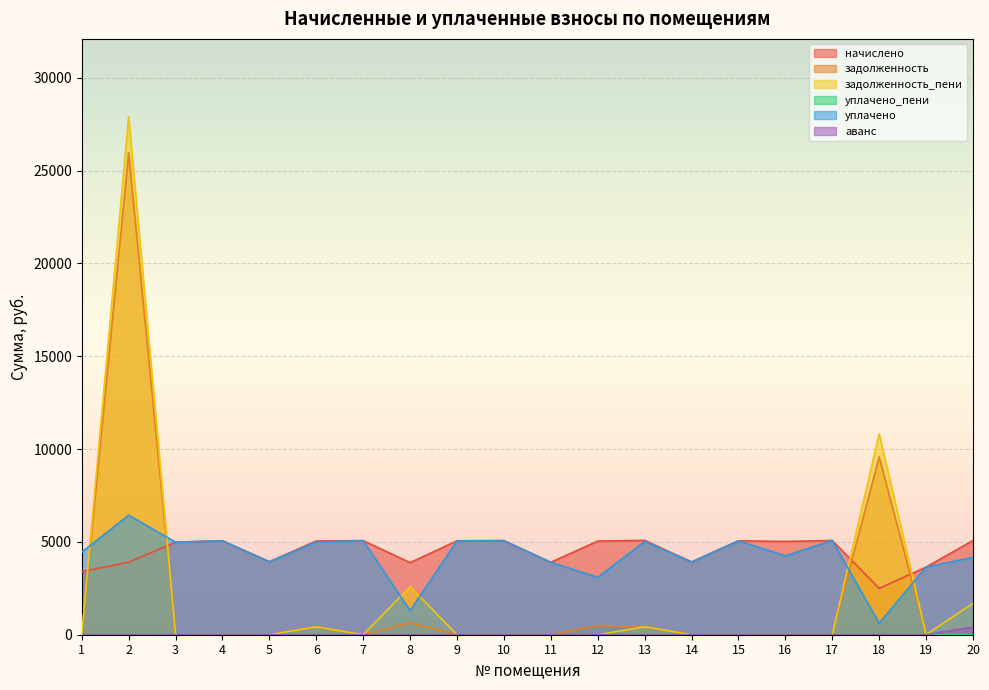

What are all the series names shown in the legend?

начислено, задолженность, задолженность_пени, уплачено_пени, уплачено, аванс